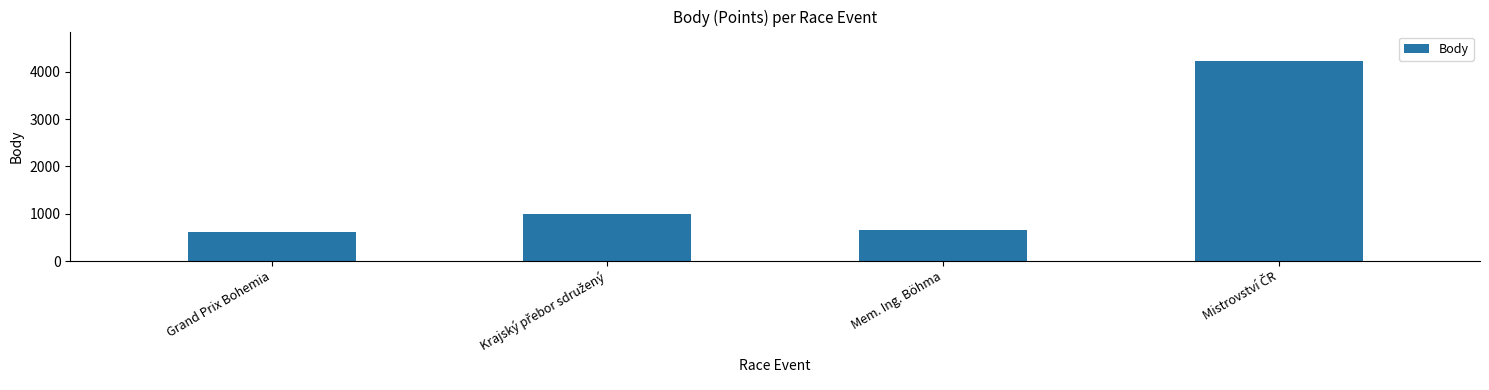

Count the number of data series in this chart.

1